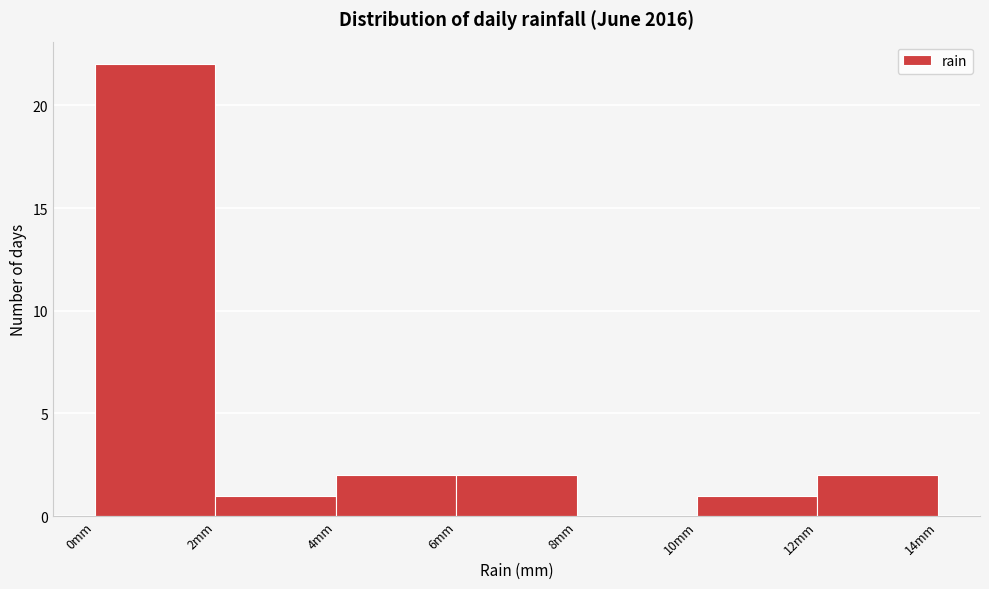

Which range on the x-axis has the tallest bar?

0 to 2